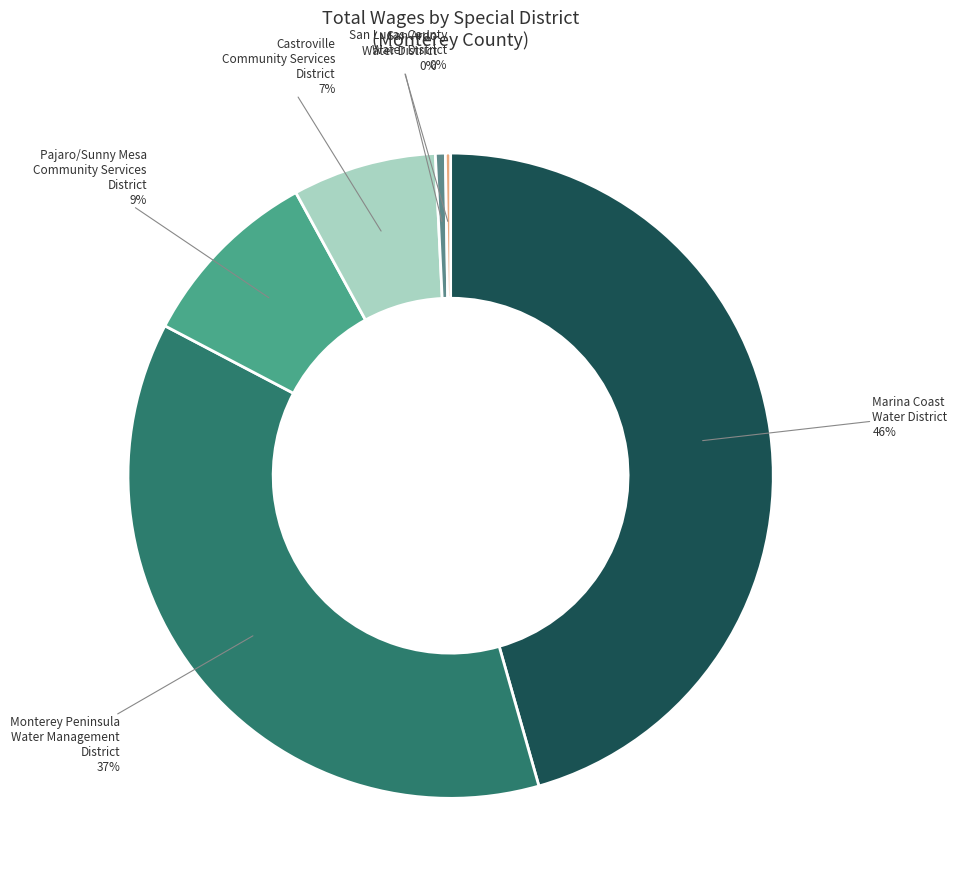

Is there a majority slice in this chart?

No